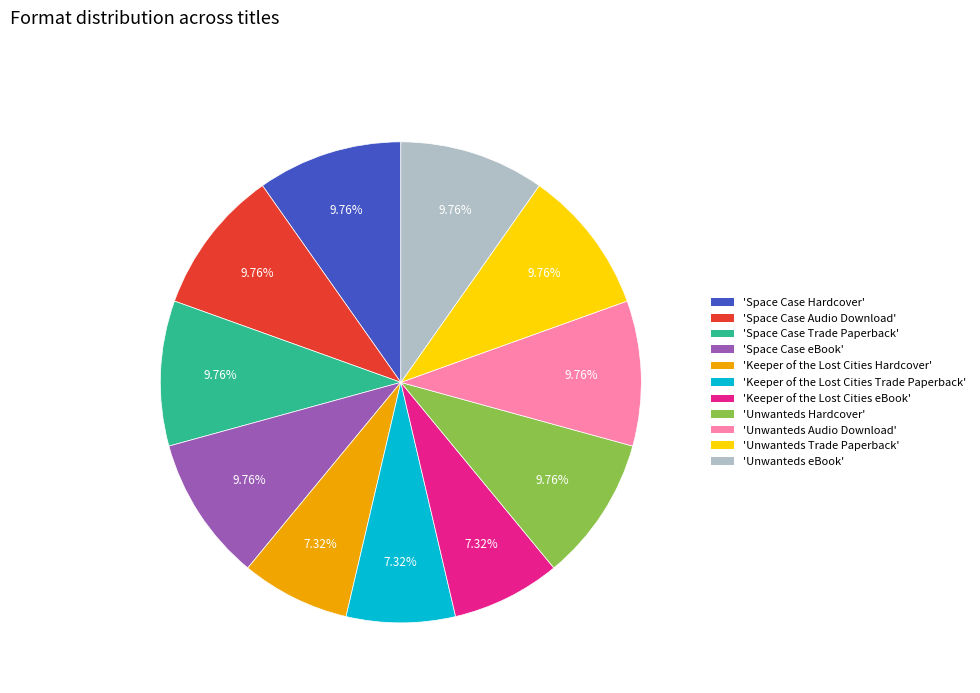

To the nearest percent, what is the average slice percentage?

9%